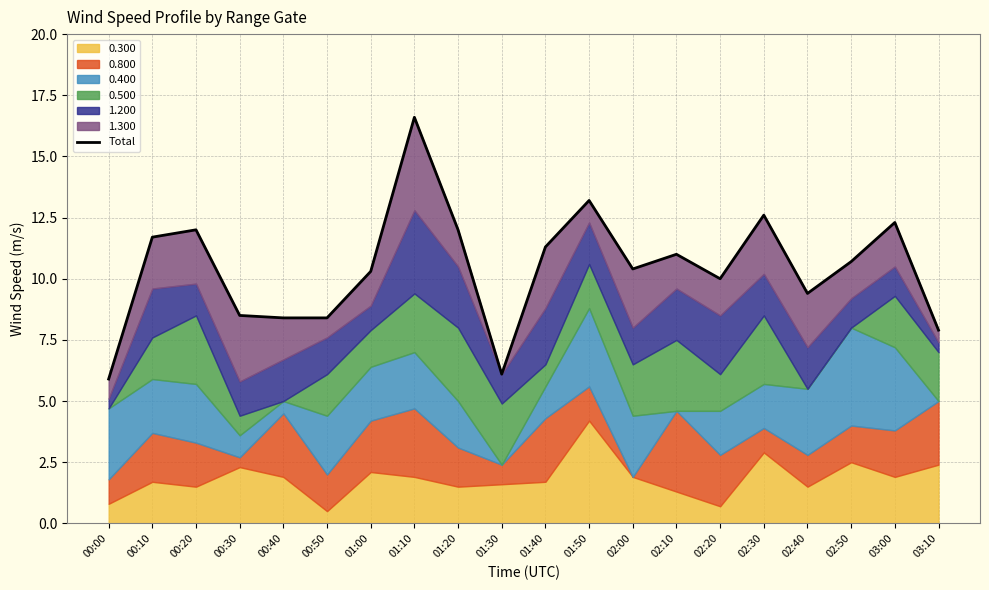

Rank the categories by value from highest to lowest.

01:10, 01:50, 02:30, 03:00, 00:20, 01:20, 00:10, 01:40, 02:10, 02:50, 02:00, 01:00, 02:20, 02:40, 00:30, 00:40, 00:50, 03:10, 01:30, 00:00